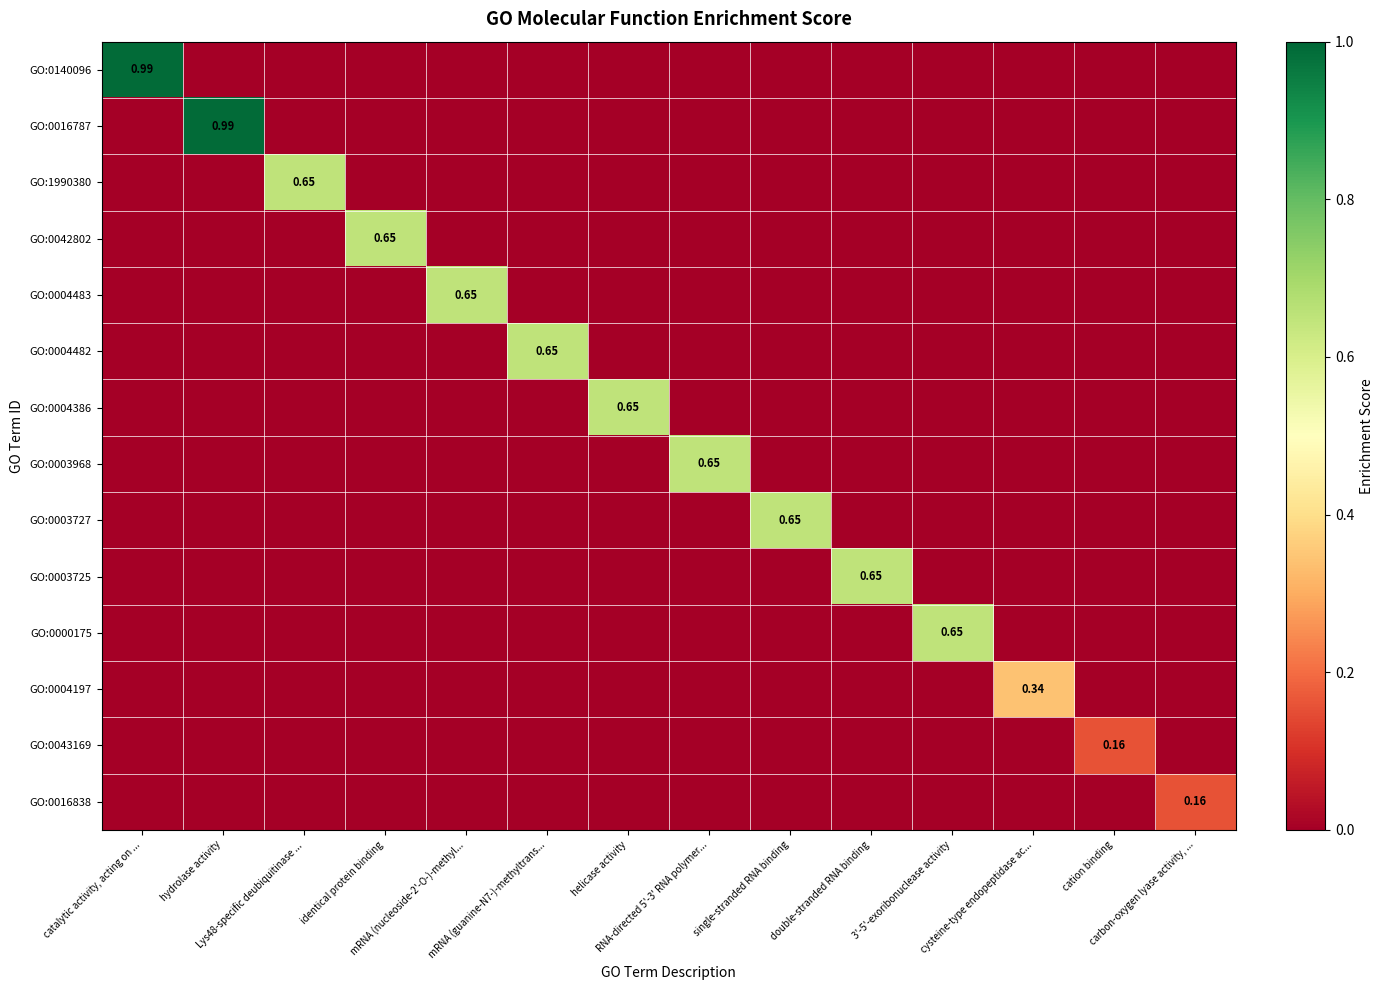

How many distinct data groups are displayed?

14